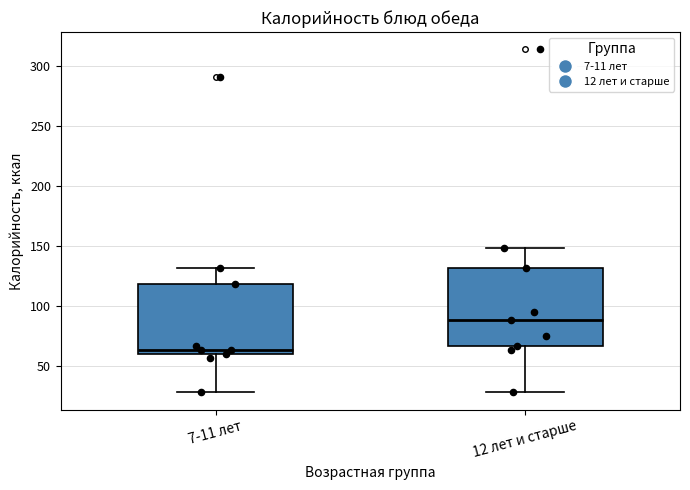

Reading left to right, transcribe this box plot: for each box, give where its median line is, the range the box spans, and where its two whiskers end, as read against the y-axis. The values are not printed on the chart, so give them approximately, as read against the axis.

7-11 лет: median 65, box 60 to 120, whiskers 30 to 130
12 лет и старше: median 90, box 65 to 130, whiskers 30 to 150